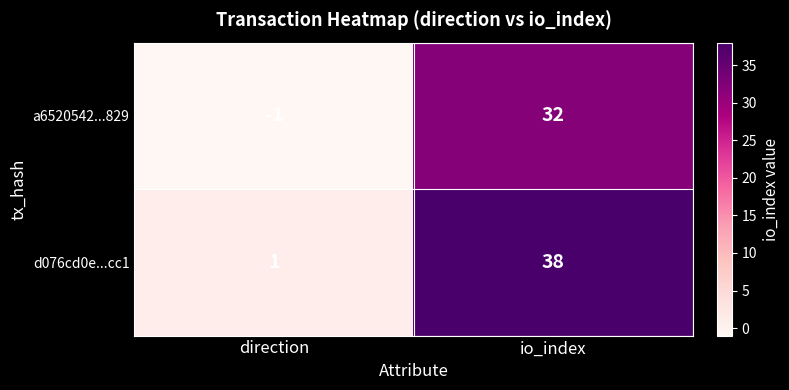

True or false: d076cd0e...cc1 has a value of 0 at direction.

False